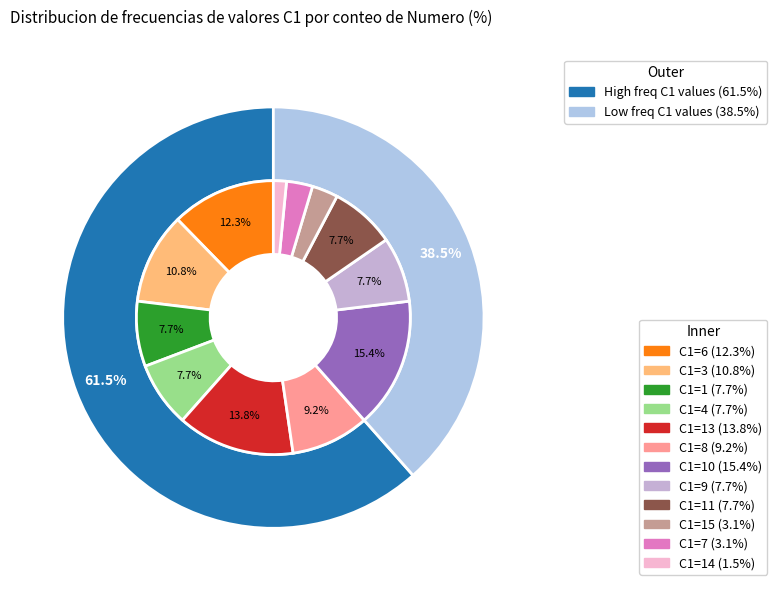

Combined, do 3 and 12 account for over 50%?

No